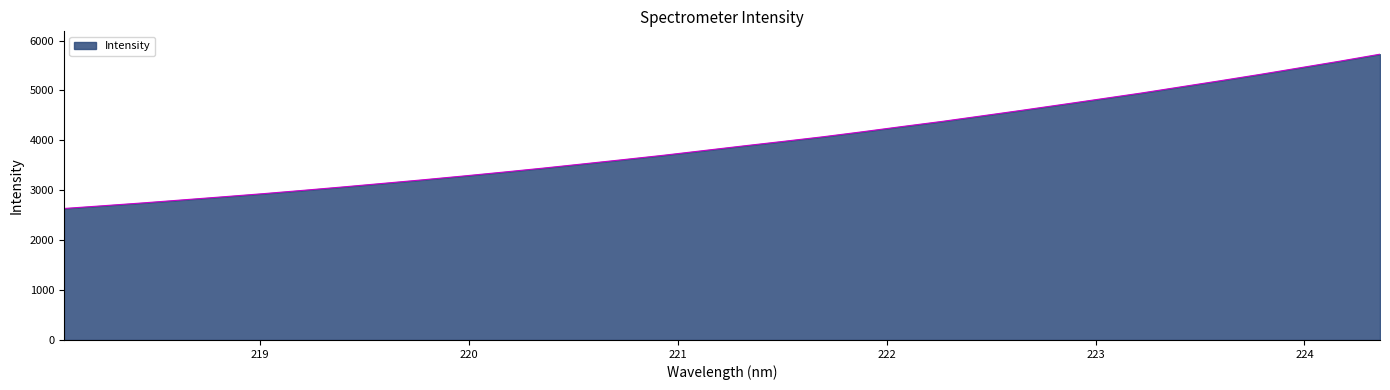

What is the smallest value displayed?

2634.6